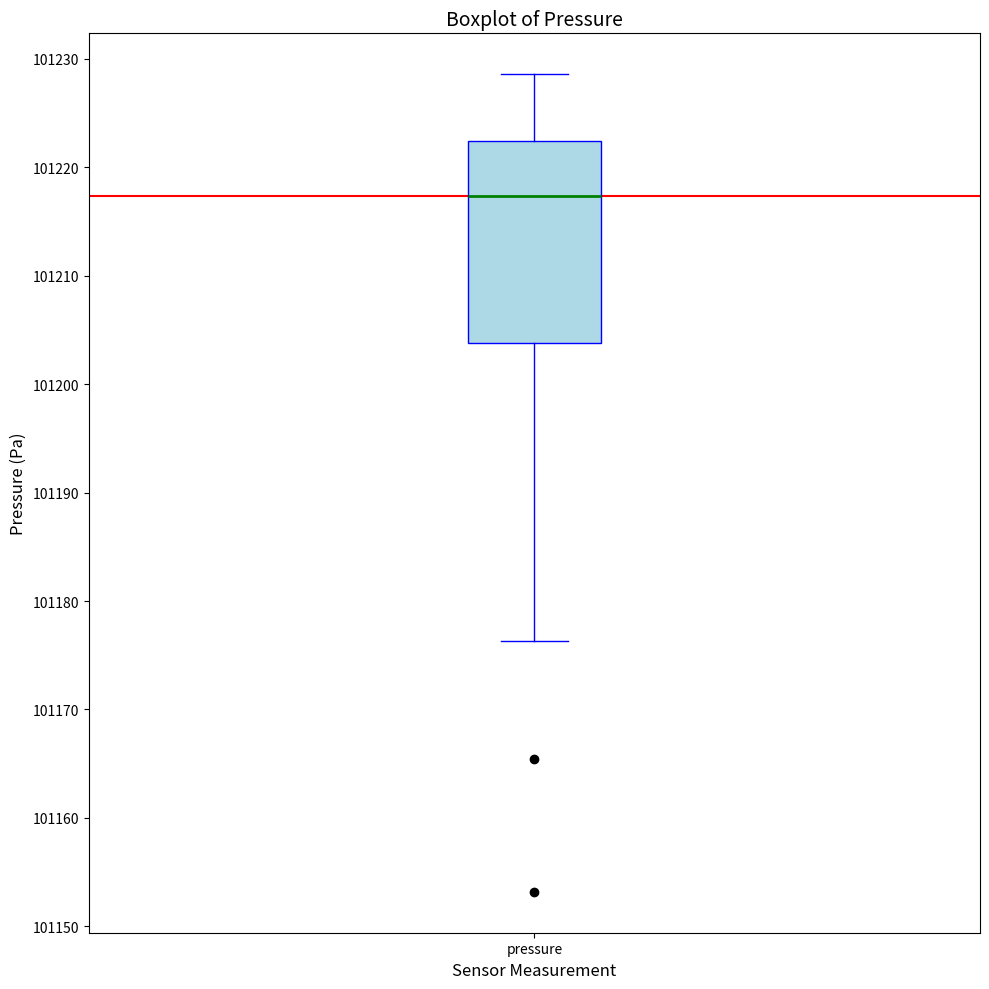

Transcribe this box plot: give where the median line is, the range the box spans, and where the two whiskers end, as read against the y-axis. The values are not printed on the chart, so give them approximately, as read against the axis.

median 101217, box 101204 to 101222, whiskers 101176 to 101229